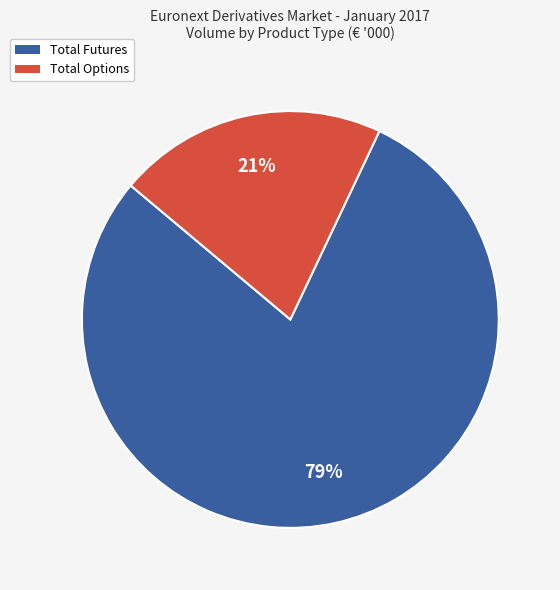

To the nearest percent, what is the combined percentage of Total Options and Total Futures?

100%